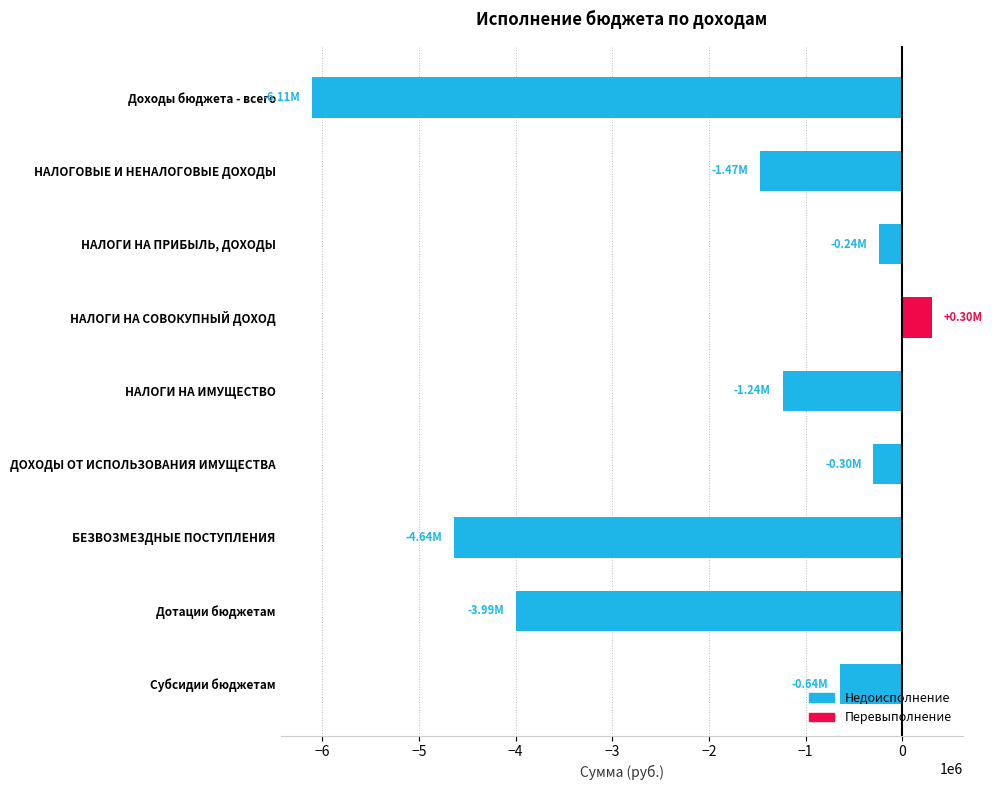

How many values are below zero?

8